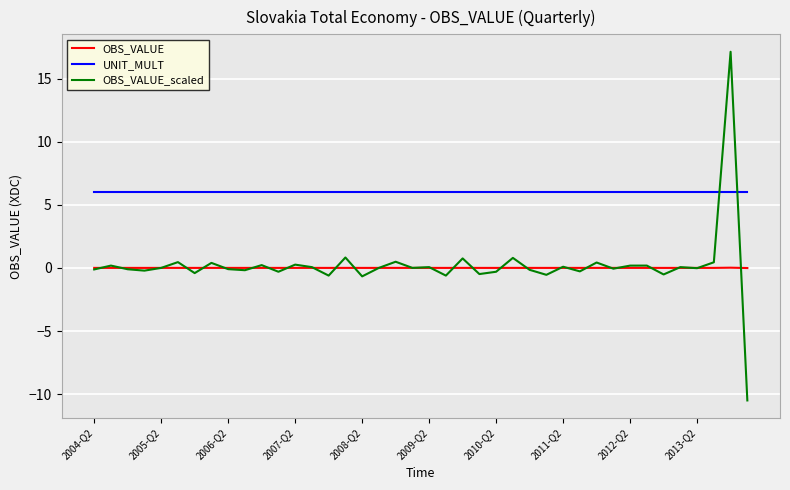

Does the chart display data point markers on the line(s)?

No